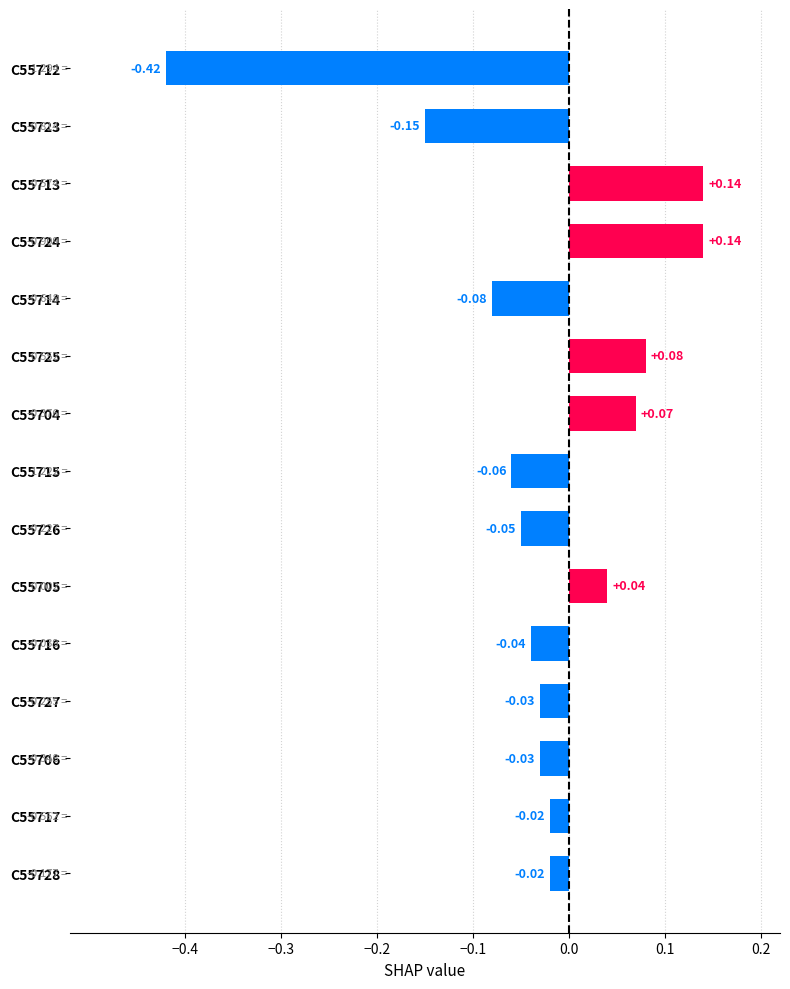

How many data points are above 0?

5